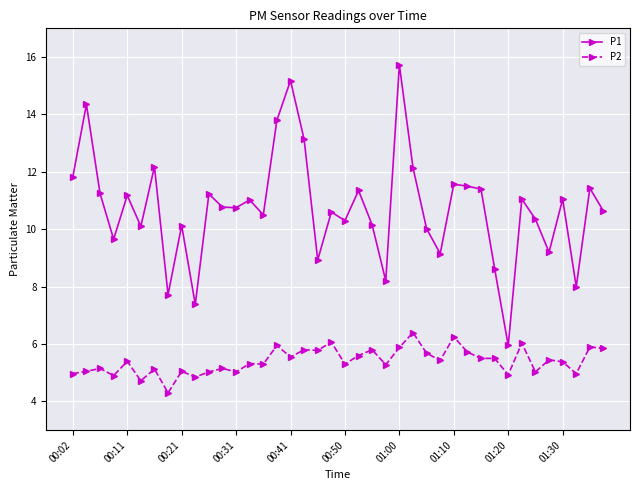

True or false: P2 and P1 cross at least once.

False